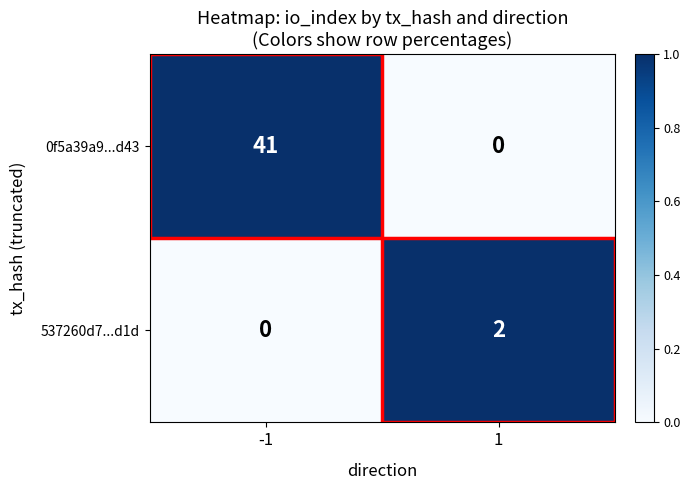

At 1, list the series in order from smallest to largest.

0f5a39a9...d43, 537260d7...d1d